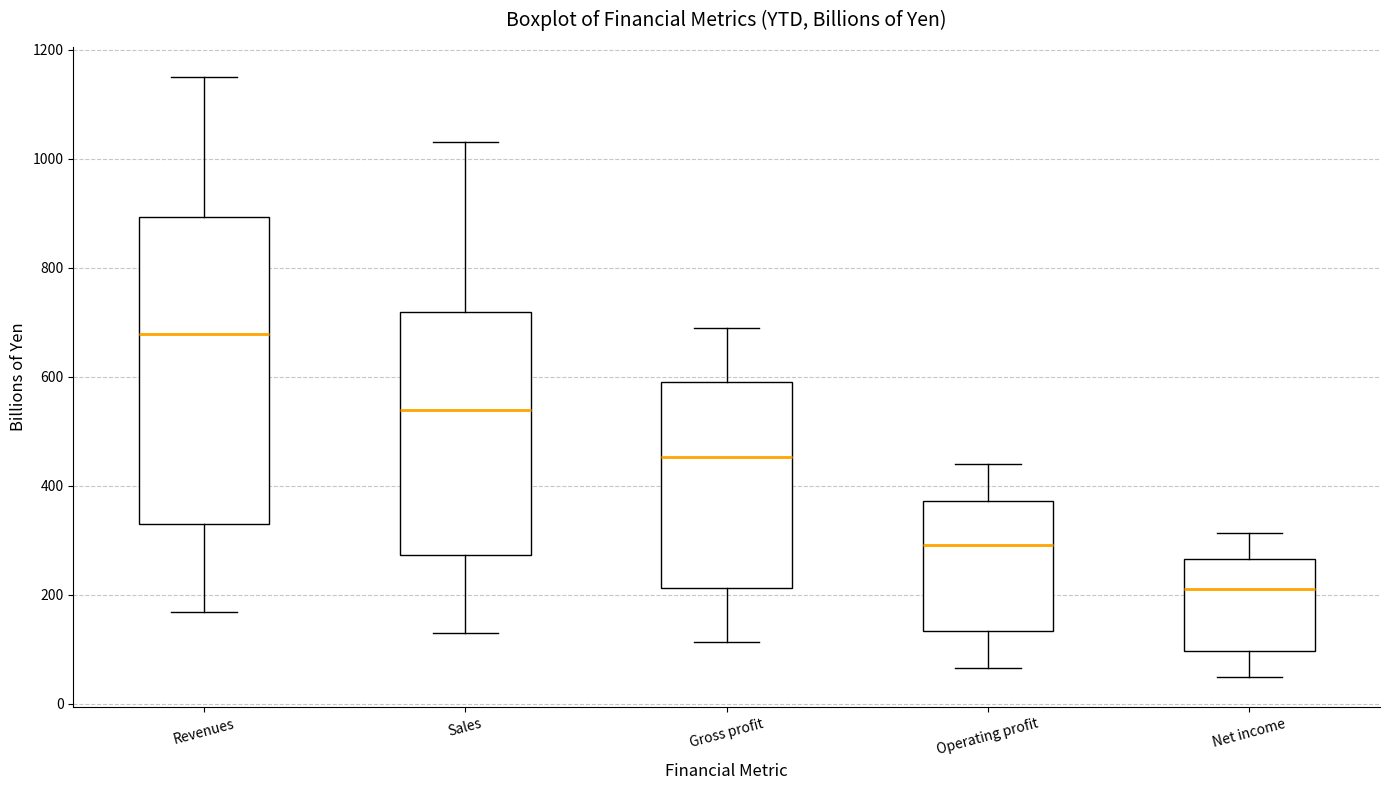

Reading left to right, transcribe this box plot: for each box, give where its median line is, the range the box spans, and where its two whiskers end, as read against the y-axis. The values are not printed on the chart, so give them approximately, as read against the axis.

Revenues: median 680, box 320 to 900, whiskers 160 to 1160
Sales: median 540, box 280 to 720, whiskers 140 to 1040
Gross profit: median 460, box 220 to 580, whiskers 120 to 700
Operating profit: median 300, box 140 to 380, whiskers 60 to 440
Net income: median 200, box 100 to 260, whiskers 40 to 320